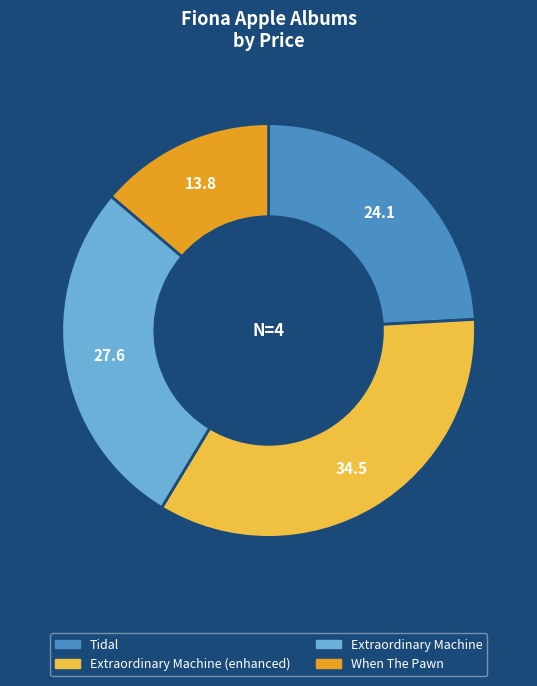

Does any single category account for the majority?

No